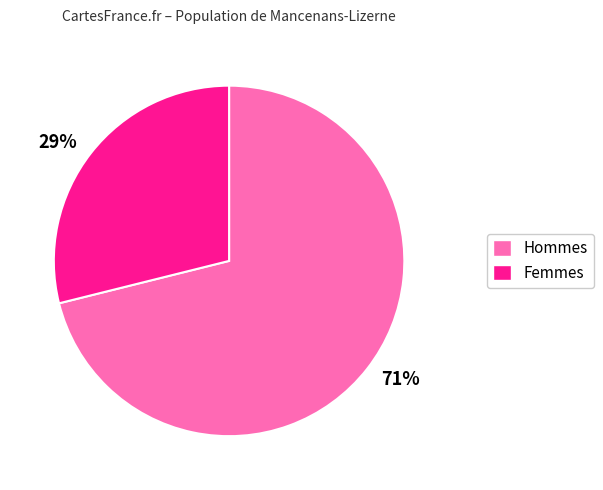

How many segments does this pie chart have?

2